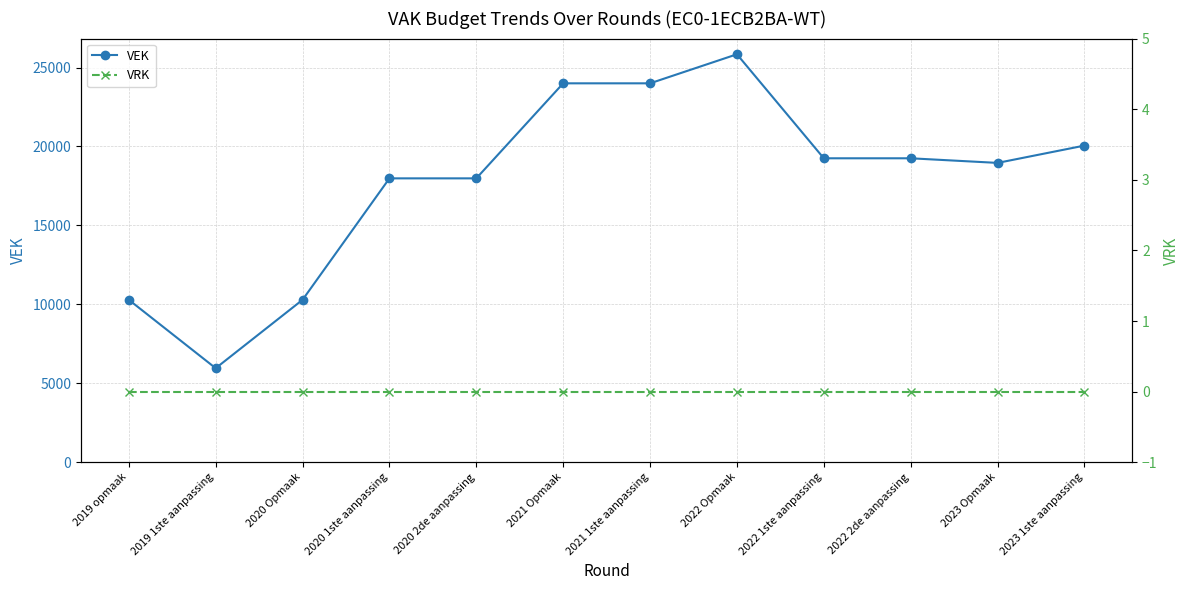

In VEK, how many points are higher than both neighbors (excluding endpoints)?

1